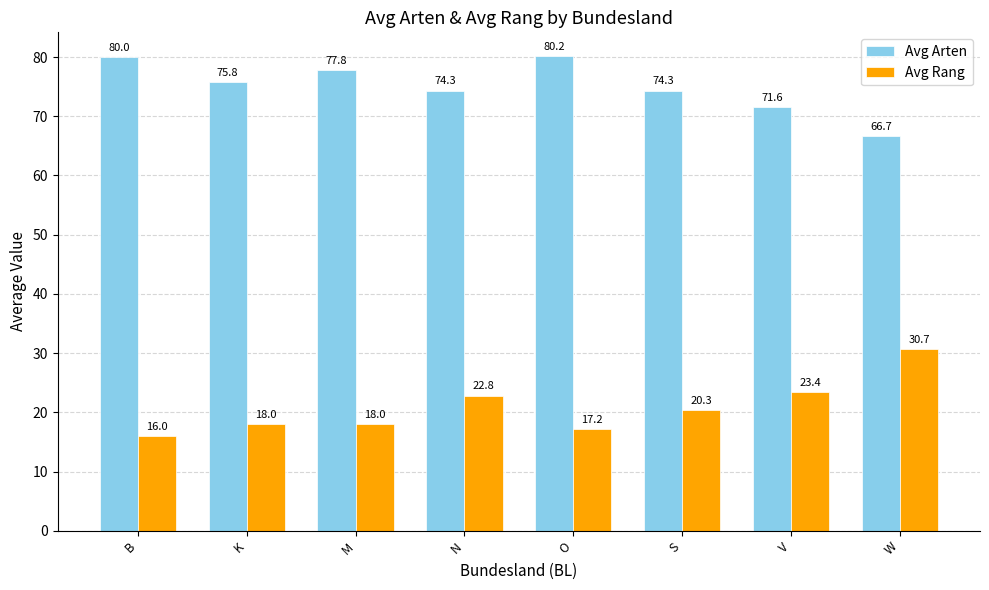

Reading left to right, what are all the values shown in this chart?

Avg Arten: B=80.0	K=75.8	M=77.8	N=74.3	O=80.2	S=74.3	V=71.6	W=66.7
Avg Rang: B=16.0	K=18.0	M=18.0	N=22.8	O=17.2	S=20.3	V=23.4	W=30.7